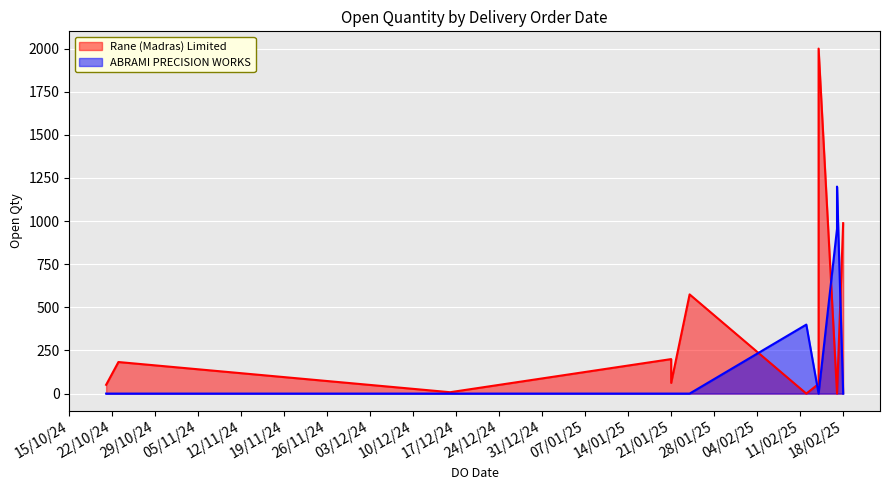

Where is the first local maximum for ABRAMI PRECISION WORKS?

12/02/2025